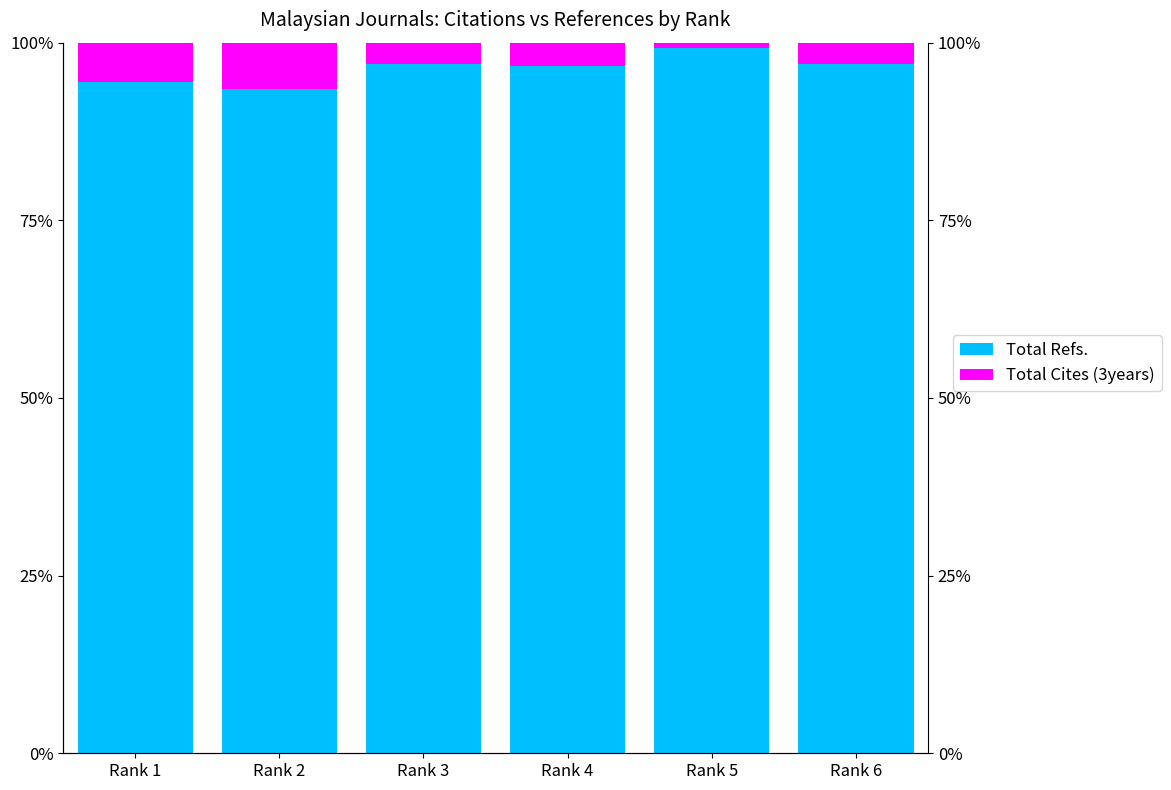

At which label does Total Refs. first exceed 96?

Rank 3